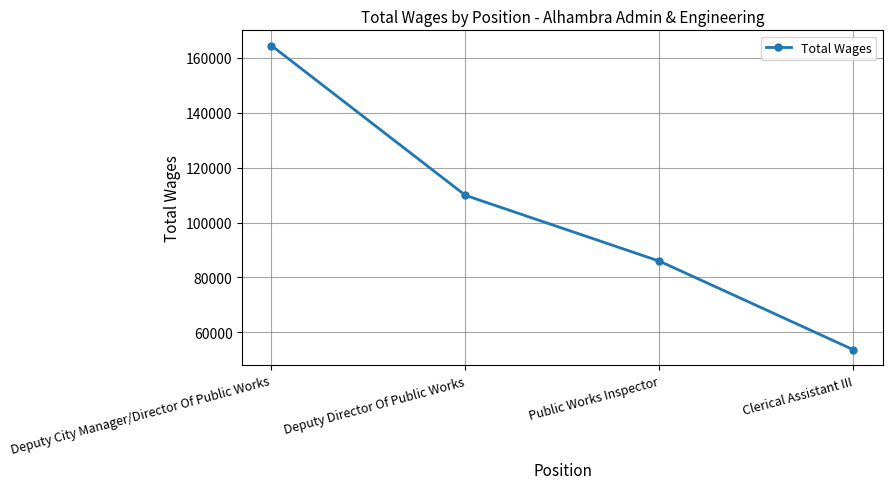

The value at Deputy City Manager/Director Of Public Works is 164425. True or false?

True